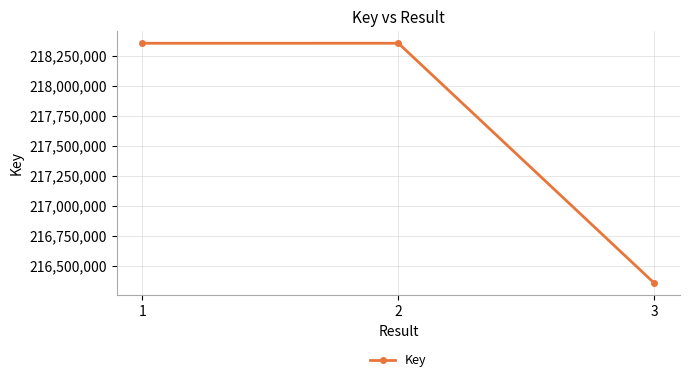

How many categories are shown in the chart?

3